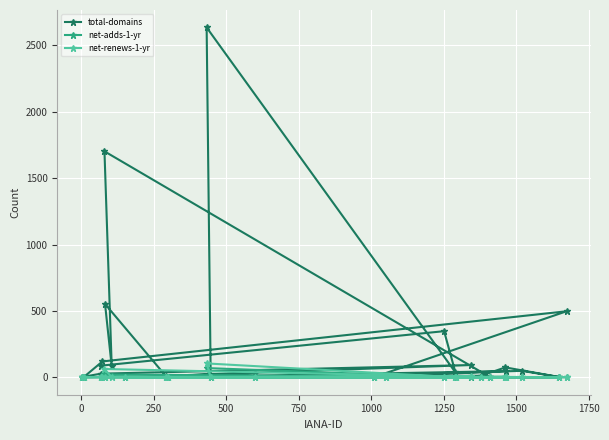

What is the value of the net-adds-1-yr point at the 25th from the left?

0